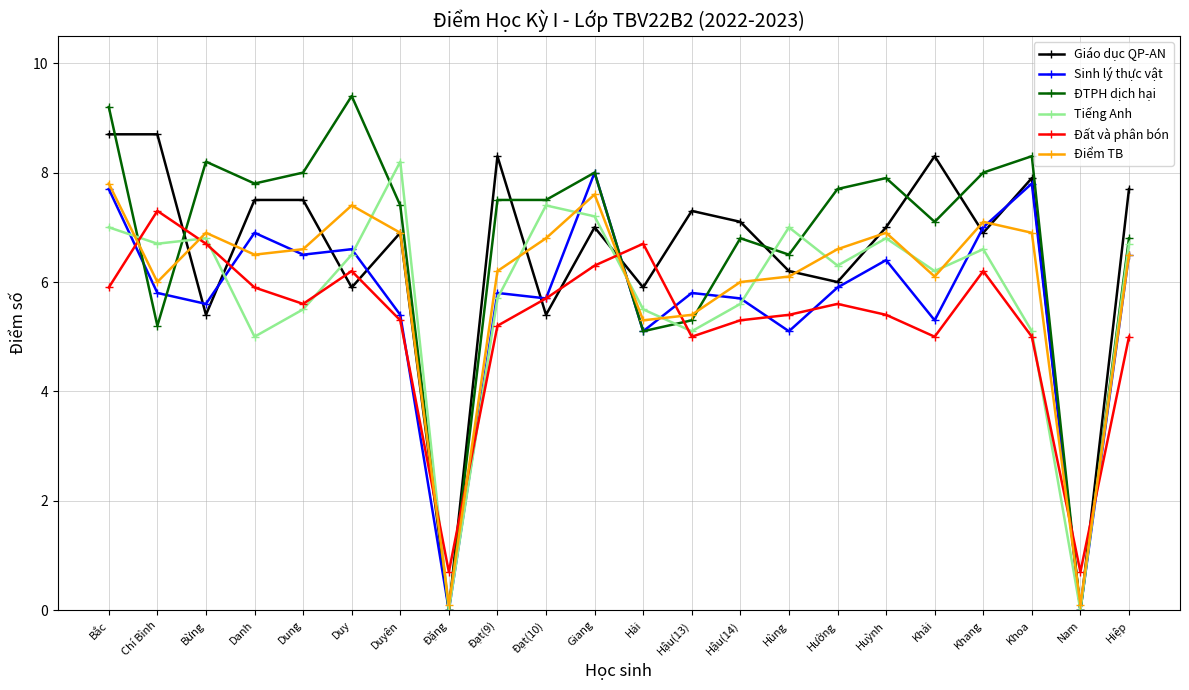

True or false: Tiếng Anh has more than 0 interior local peaks.

True